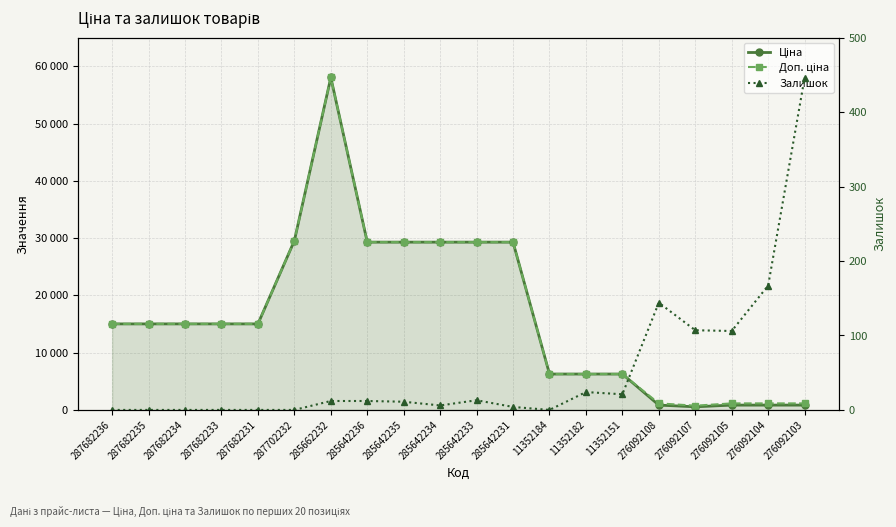

What is the maximum value for Залишок?

446.0